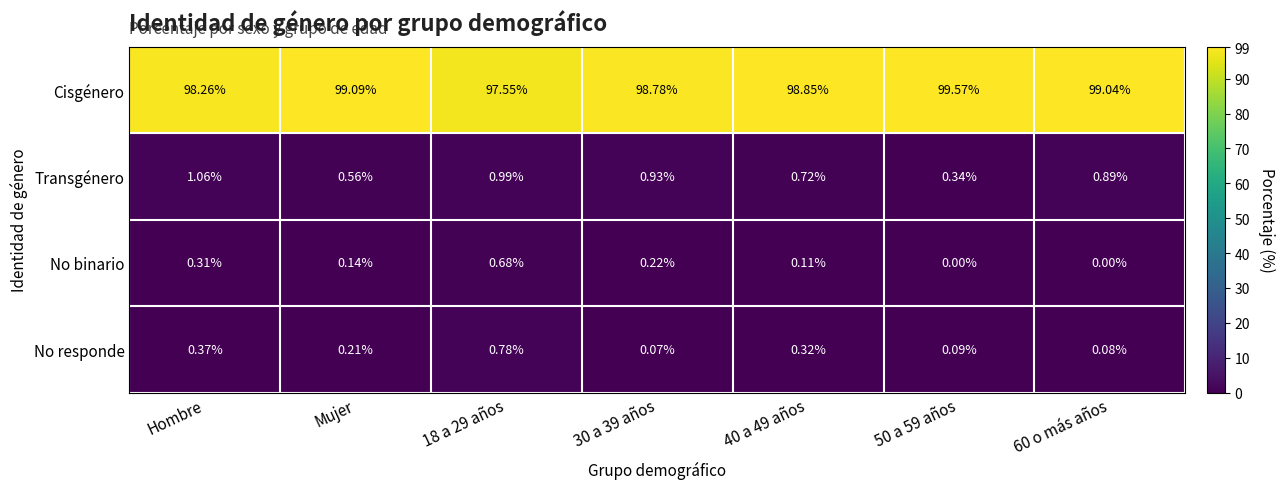

What is the spread (max minus min) of values at 18 a 29 años?

96.9